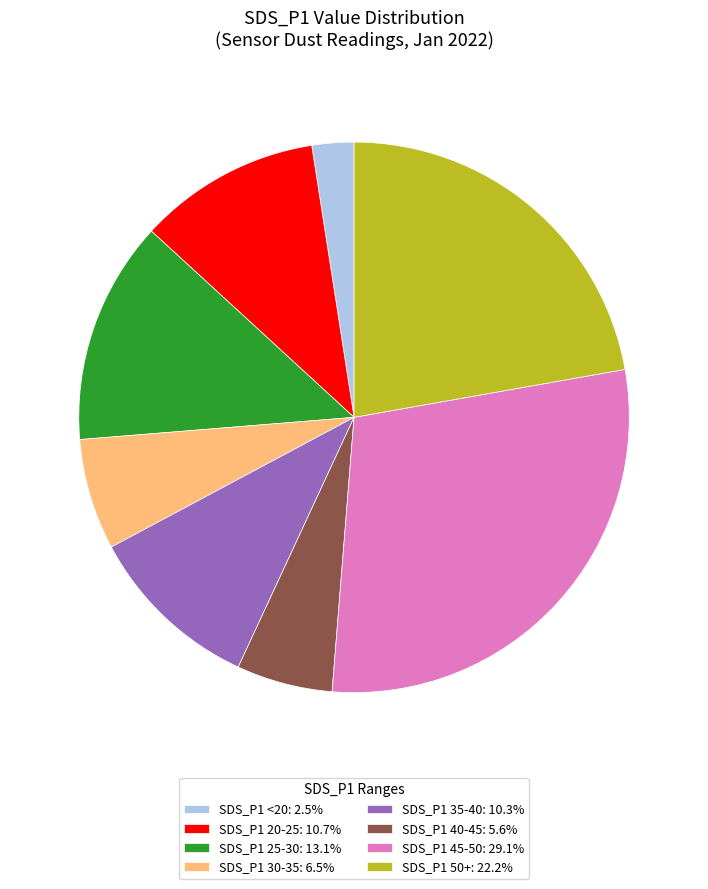

What is the ratio of the value at SDS_P1 45-50: 29.1% to the value at SDS_P1 50+: 22.2%?

1.3